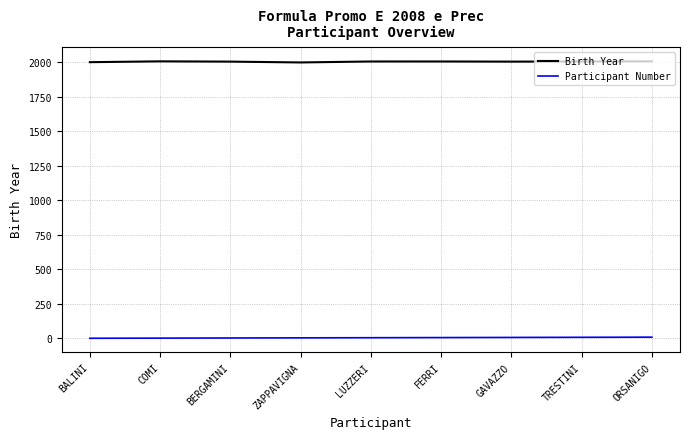

Where does the Birth Year series first go above 2007?

COMI